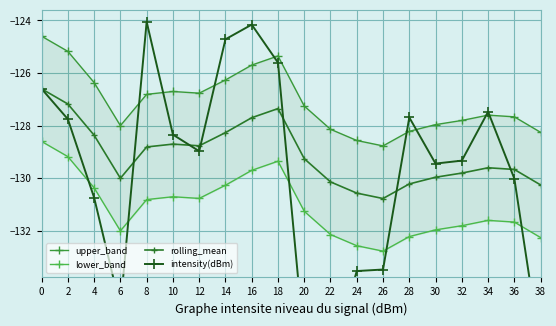

The lower_band series shows -197.7 at 18. True or false?

False